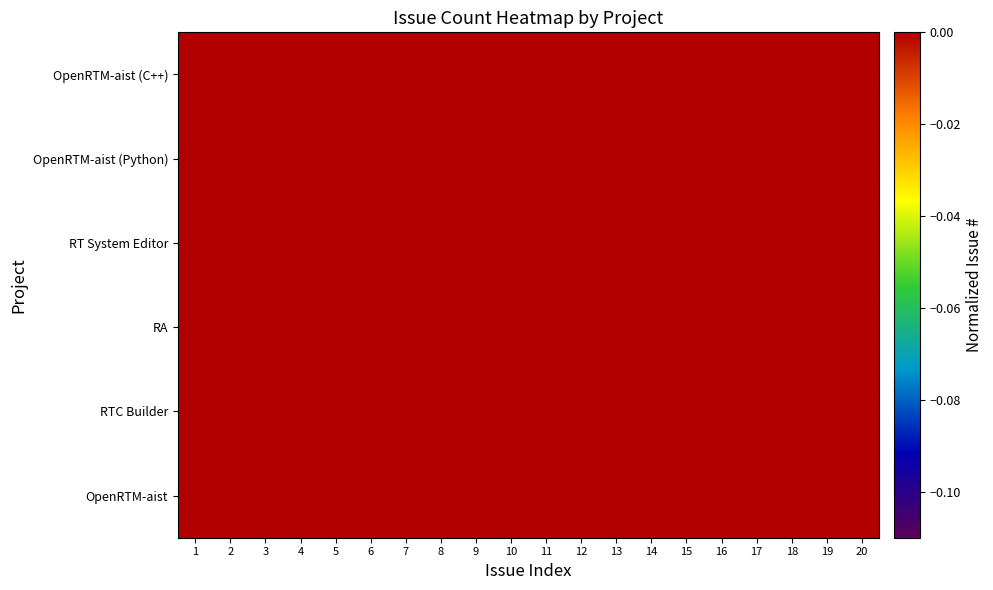

Reading left to right, what are all the values shown in this chart?

OpenRTM-aist (C++): 1=0.0	2=0.0	3=0.0	4=0.0	5=0.0	6=0.0	7=0.0	8=0.0	9=0.0	10=0.1	11=0.0	12=0.0	13=0.0	14=0.0	15=0.1	16=0.1	17=0.1	18=0.1	19=0.1	20=0.1
OpenRTM-aist (Python): 1=0.0	2=0.0	3=0.0	4=0.1	5=0.1	6=0.0	7=0.0	8=0.0	9=0.0	10=0.0	11=0.0	12=0.0	13=0.0	14=0.0	15=0.0	16=0.0	17=0.0	18=0.0	19=0.0	20=0.0
RT System Editor: 1=0.0	2=0.0	3=0.0	4=0.0	5=0.0	6=0.1	7=0.0	8=0.0	9=0.0	10=0.0	11=0.0	12=0.0	13=0.0	14=0.0	15=0.0	16=0.0	17=0.0	18=0.0	19=0.0	20=0.0
RA: 1=0.0	2=0.1	3=0.1	4=0.1	5=0.1	6=0.1	7=0.1	8=0.1	9=0.1	10=0.0	11=0.0	12=0.0	13=0.0	14=0.0	15=0.0	16=0.0	17=0.0	18=0.0	19=0.0	20=0.0
RTC Builder: 1=0.1	2=0.1	3=0.0	4=0.0	5=0.0	6=0.0	7=0.0	8=0.0	9=0.0	10=0.0	11=0.0	12=0.0	13=0.0	14=0.0	15=0.0	16=0.0	17=0.0	18=0.0	19=0.0	20=0.0
OpenRTM-aist: 1=-0.0	2=0.1	3=0.0	4=0.0	5=0.0	6=0.0	7=0.0	8=0.0	9=0.0	10=0.0	11=0.0	12=0.0	13=0.0	14=0.0	15=0.0	16=0.0	17=0.0	18=0.0	19=0.0	20=0.0